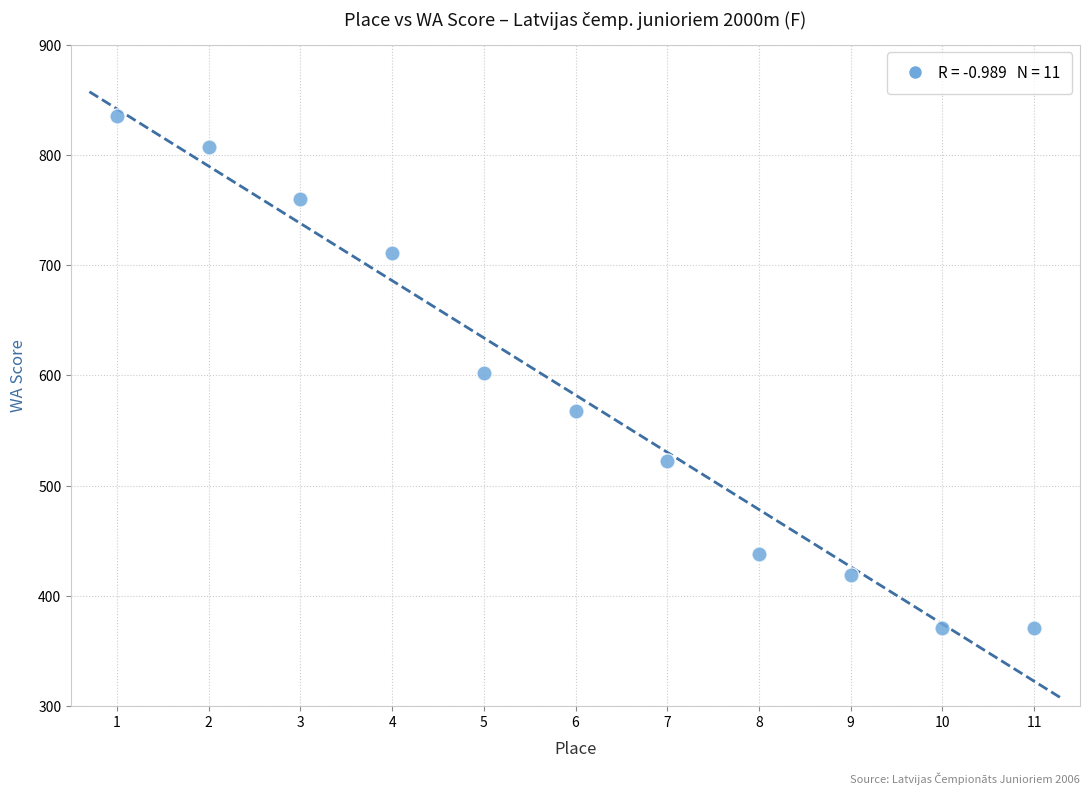

What is the average Y value?

582